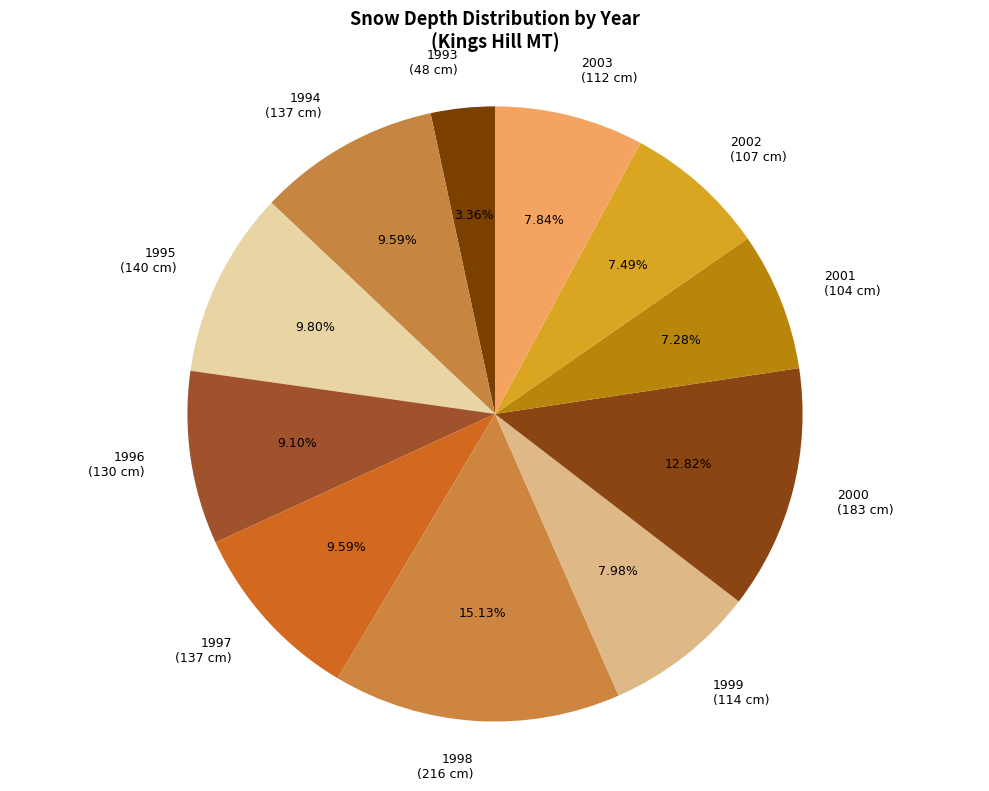

How many slices are in this pie chart?

11